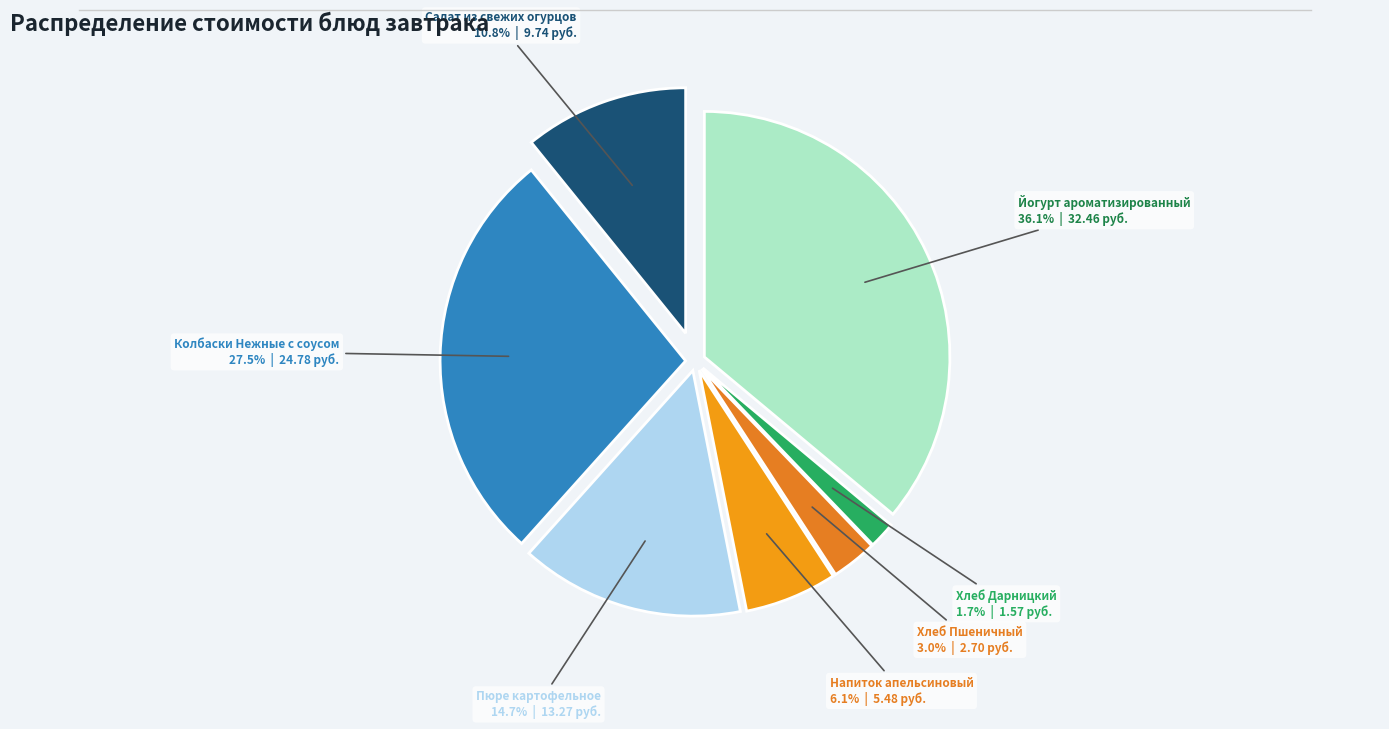

Which slice is the smallest?

Хлеб Дарницкий